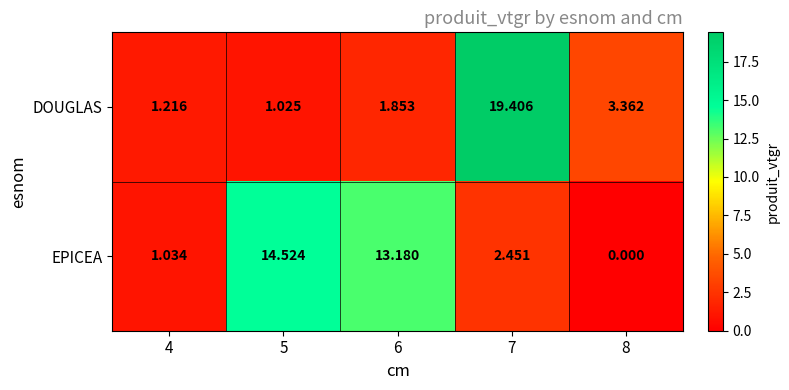

What is the spread (max minus min) of values at 7?

17.0